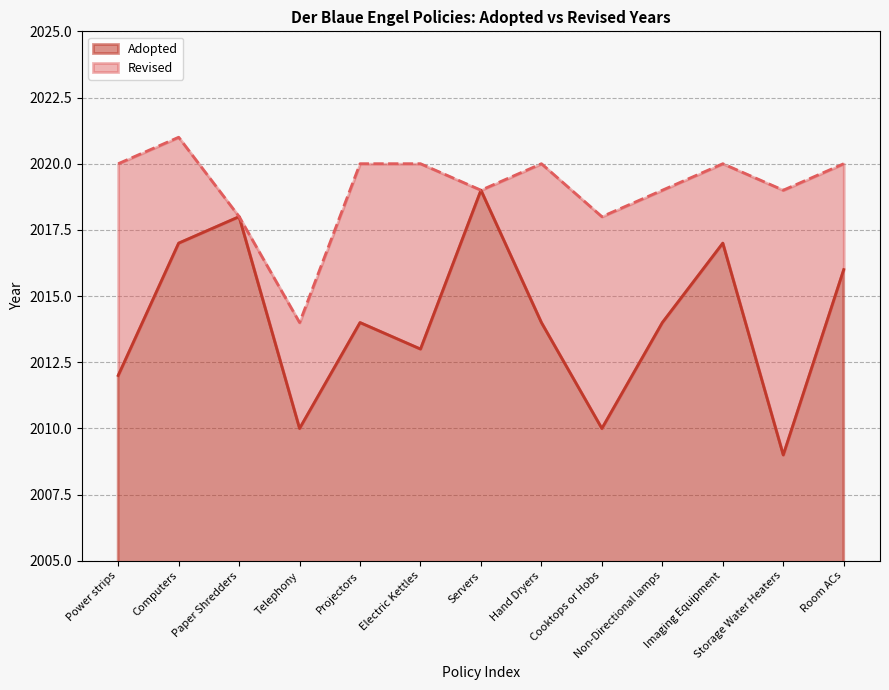

What is the label of the 11th point from the left?

Imaging Equipment